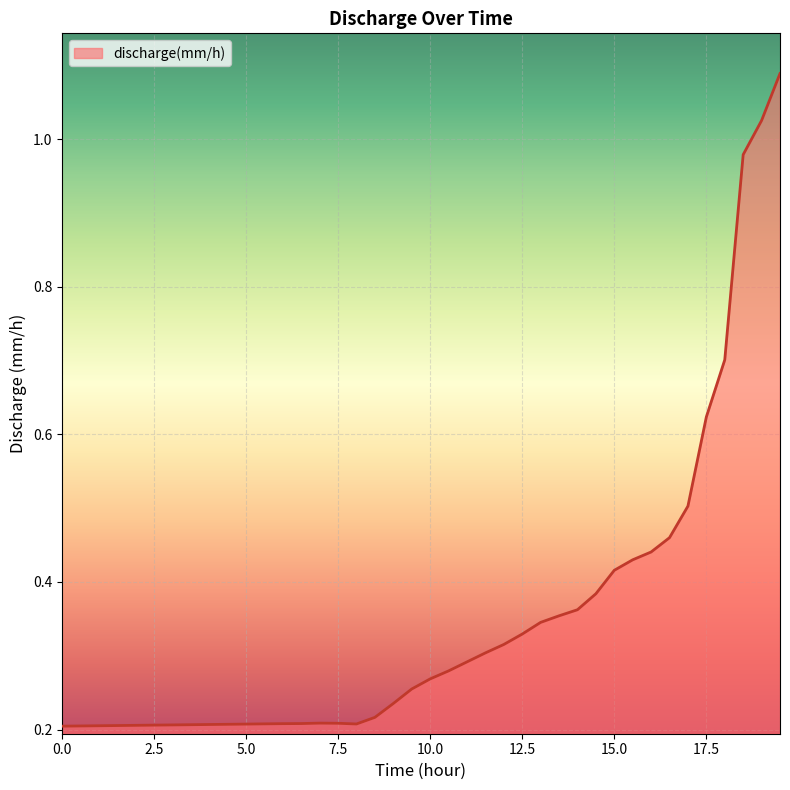

What is the difference between the maximum and minimum values?

0.9